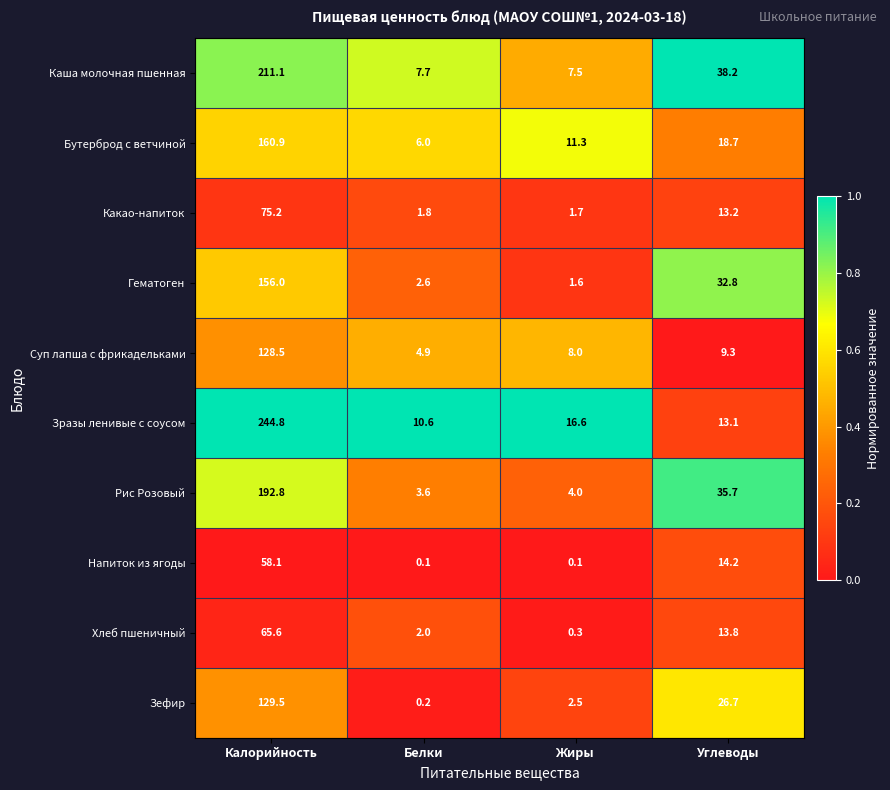

What is the difference between the Какао-напиток values at Углеводы and Жиры?

11.5